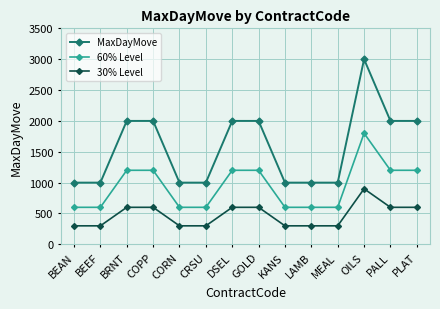

What is the sum of the 30% Level values at BRNT and DSEL?

1200